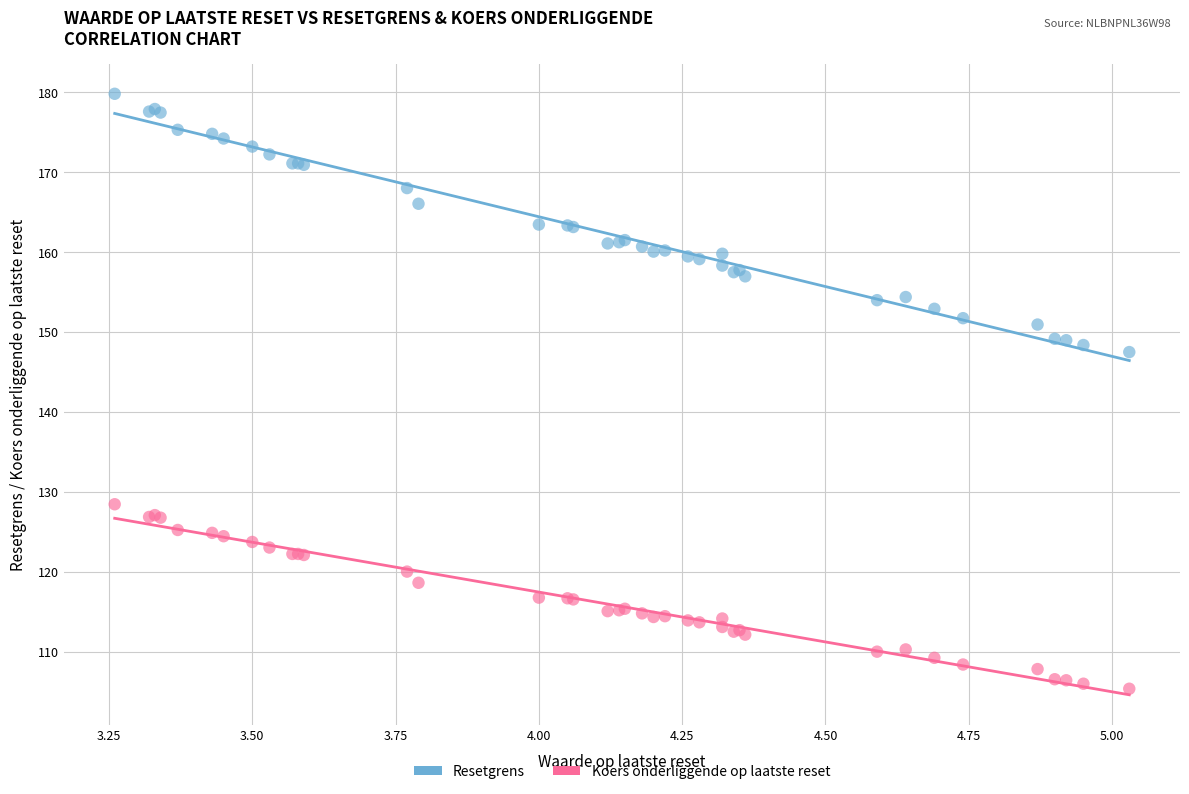

Across all series, what Y value is closest to 142?

147.5